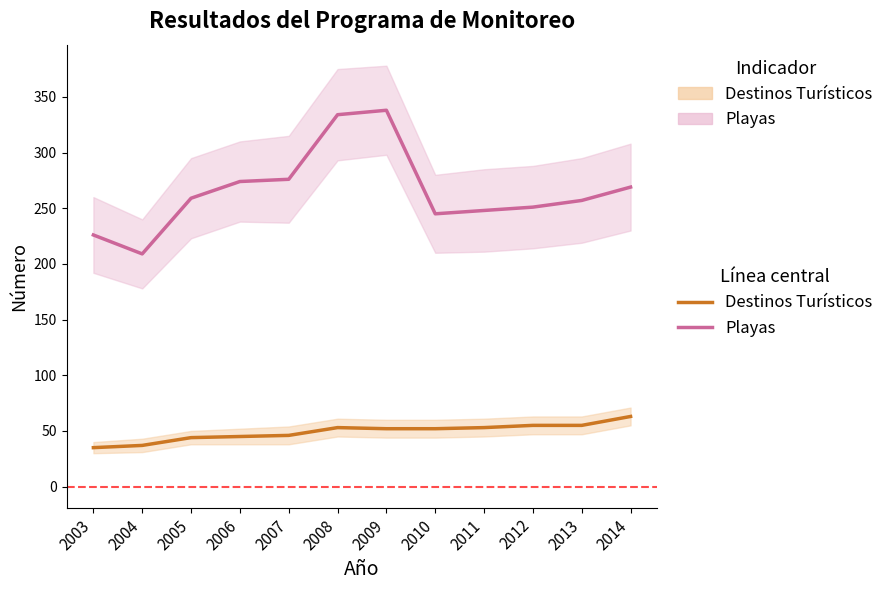

Where is Destinos Turísticos nearest to the value 49?

2007